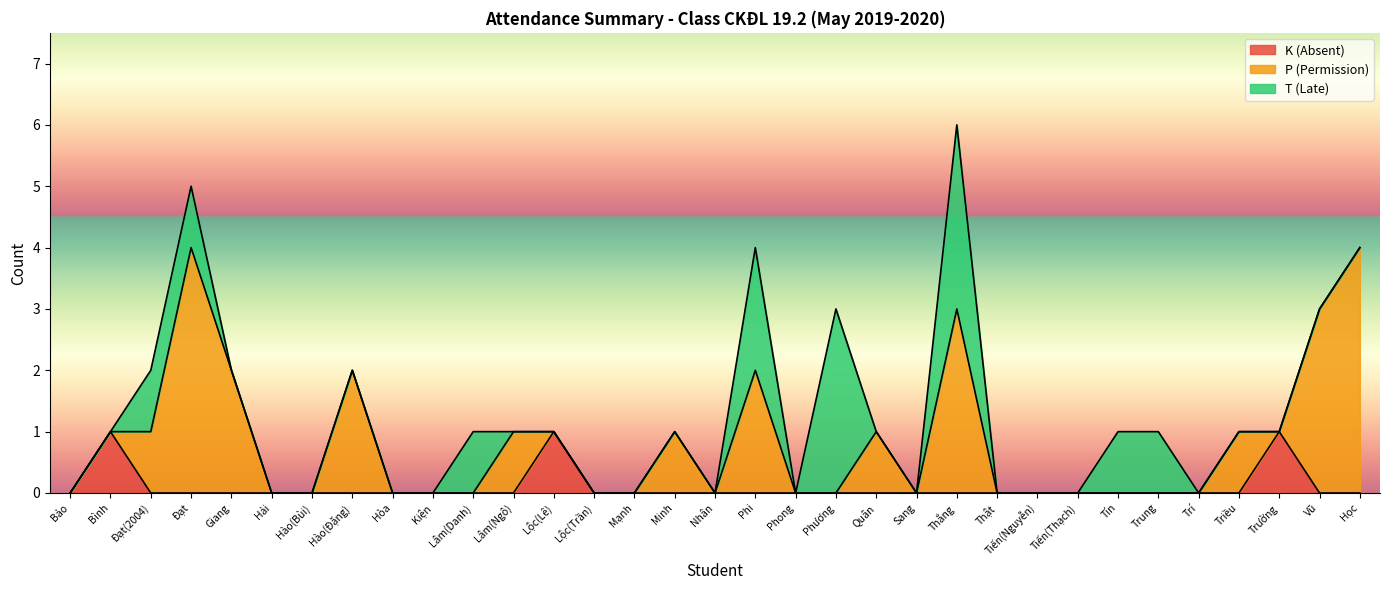

At which label does P (Permission) reach its peak?

Đạt